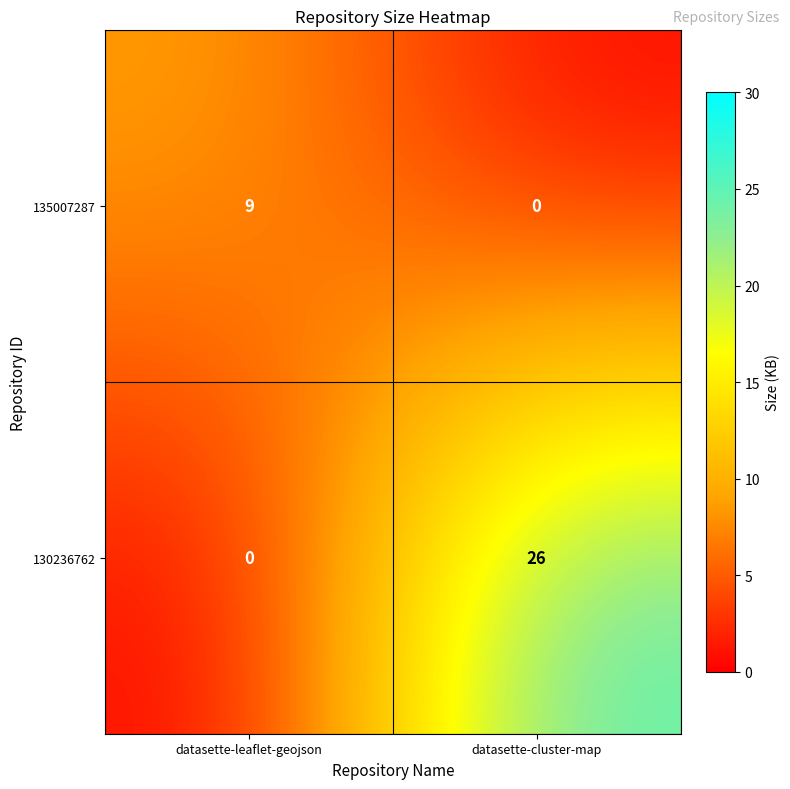

How many values in the 135007287 series are below 9?

1